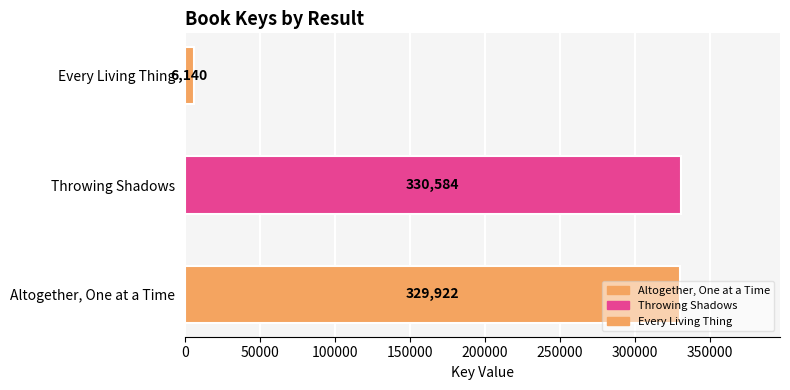

What is the sum of the values at Every Living Thing and Altogether, One at a Time?

336062